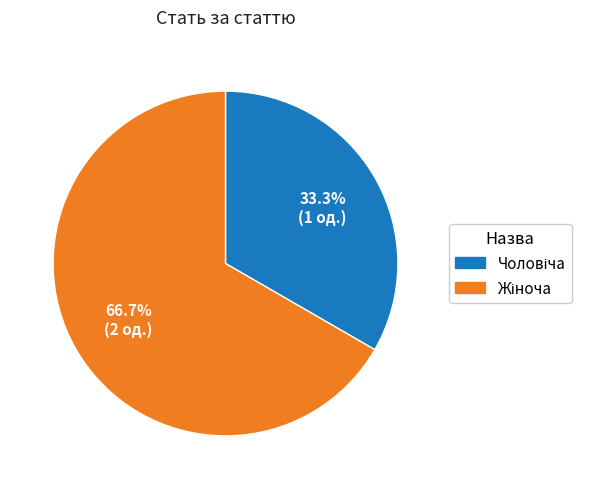

Is there a majority slice in this chart?

Yes